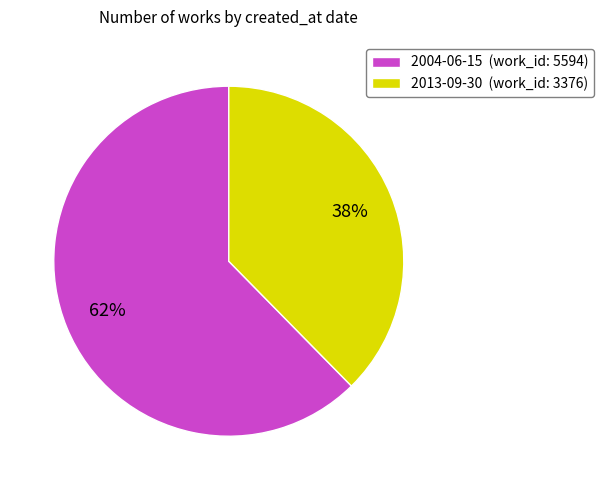

Do 2013-09-30 and 2004-06-15 together represent more than half of the pie?

Yes